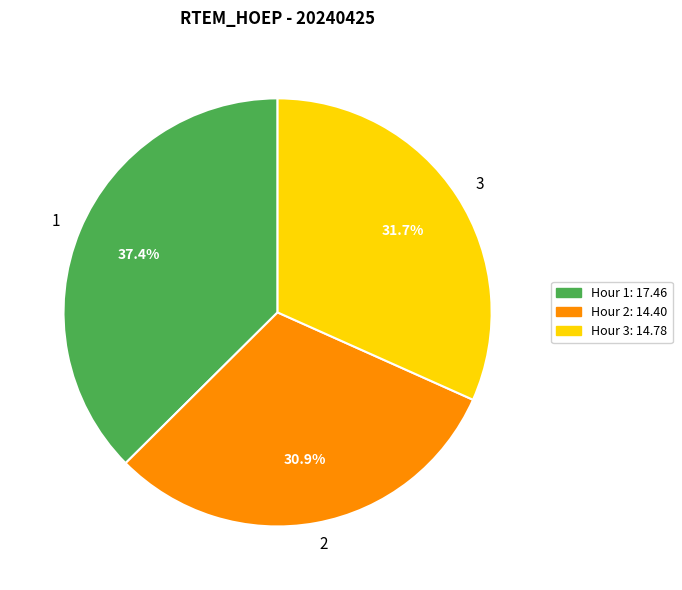

The 3 slice represents 32% of the pie. True or false?

True